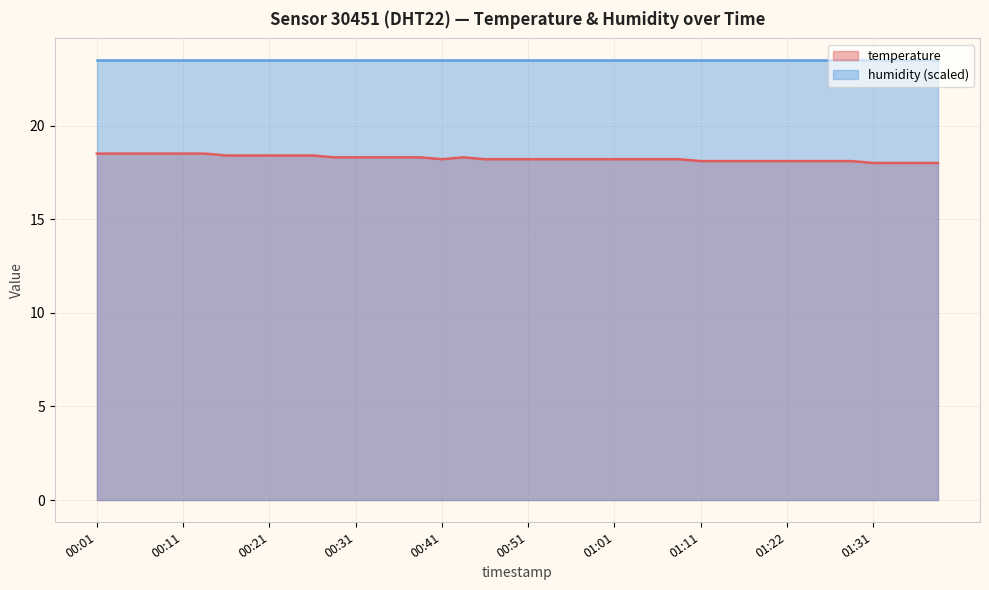

What is the difference between the maximum and minimum values?

0.5